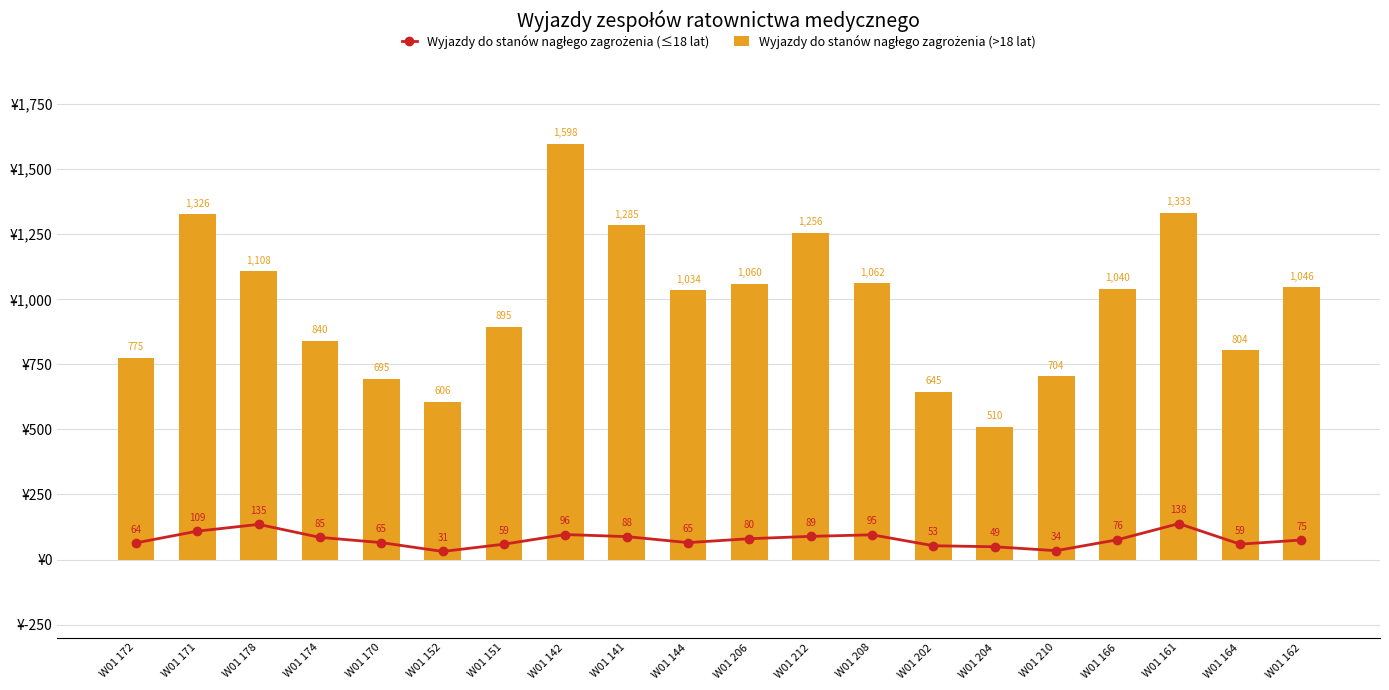

Is it true that Wyjazdy do stanów nagłego zagrożenia (≤18 lat) equals 65 at W01 204?

False